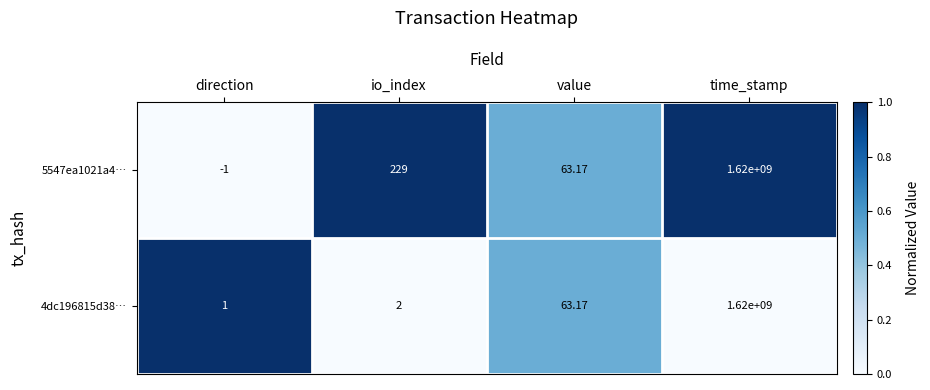

Where does the 4dc196815d38… series first go above 63?

value